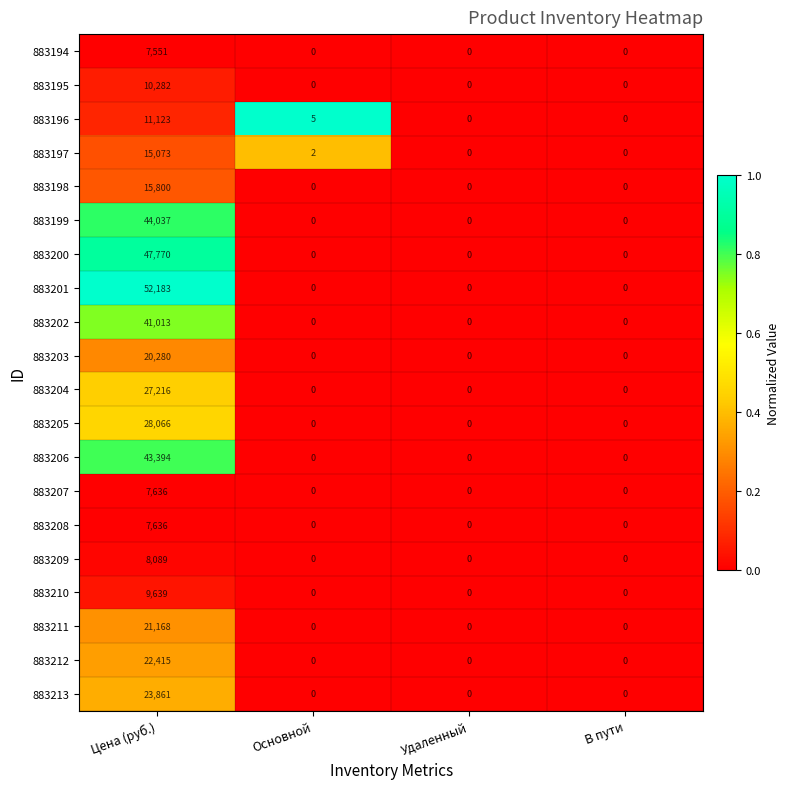

At which category is the sum across all series the highest?

Цена (руб.)